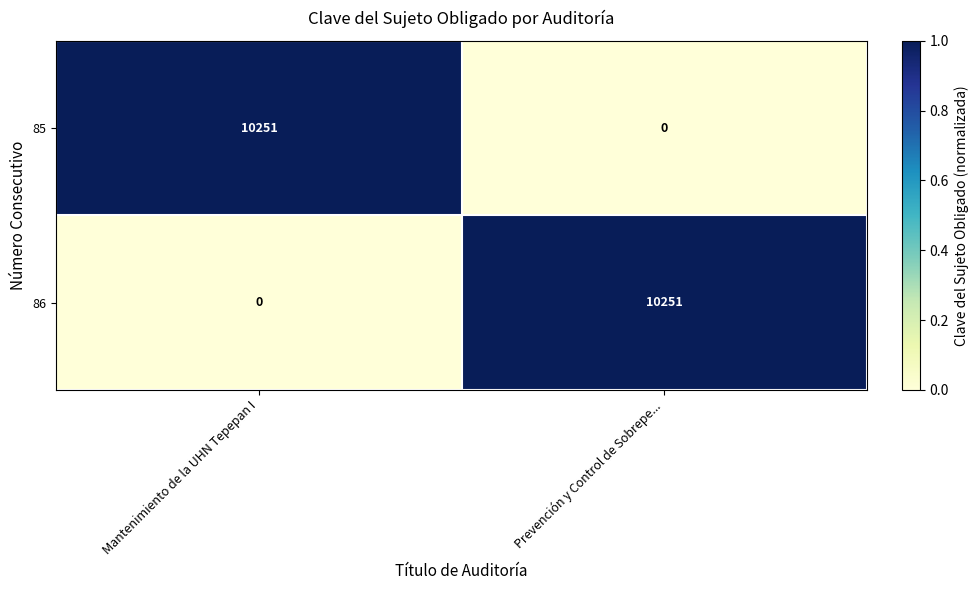

Reading right to left, list all the values displayed in this chart.

85: Prevención y Control de Sobrepe...=0	Mantenimiento de la UHN Tepepan I=10251
86: Prevención y Control de Sobrepe...=10251	Mantenimiento de la UHN Tepepan I=0